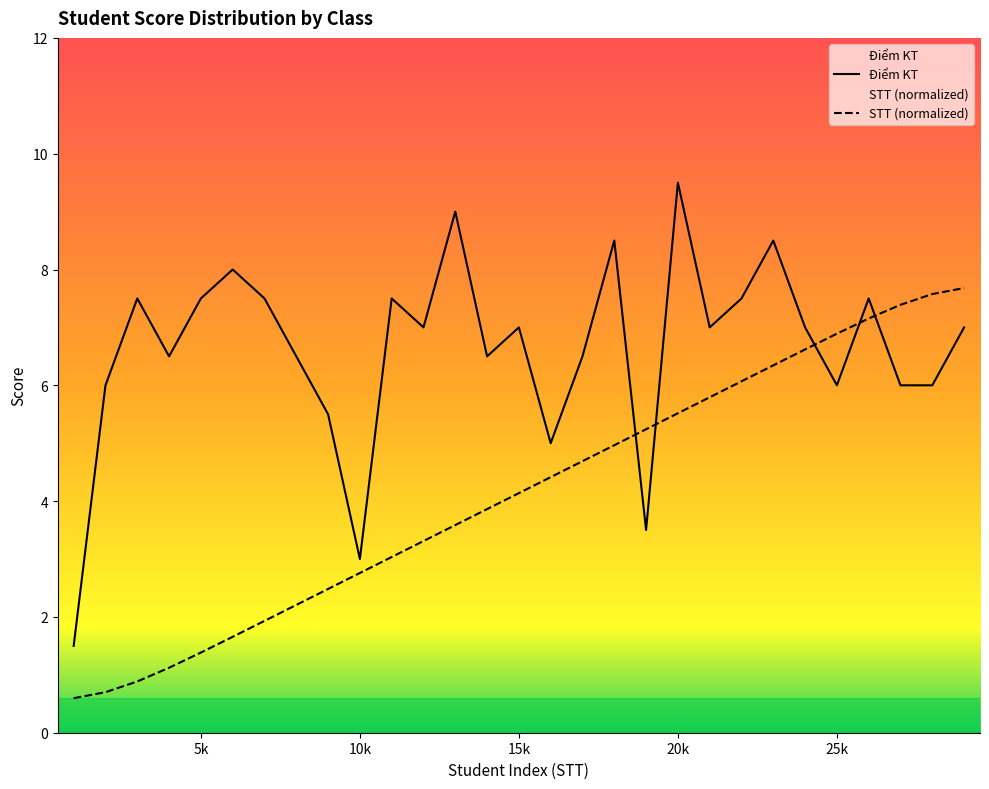

The value of Điểm KT at 20k is 14.3. True or false?

False